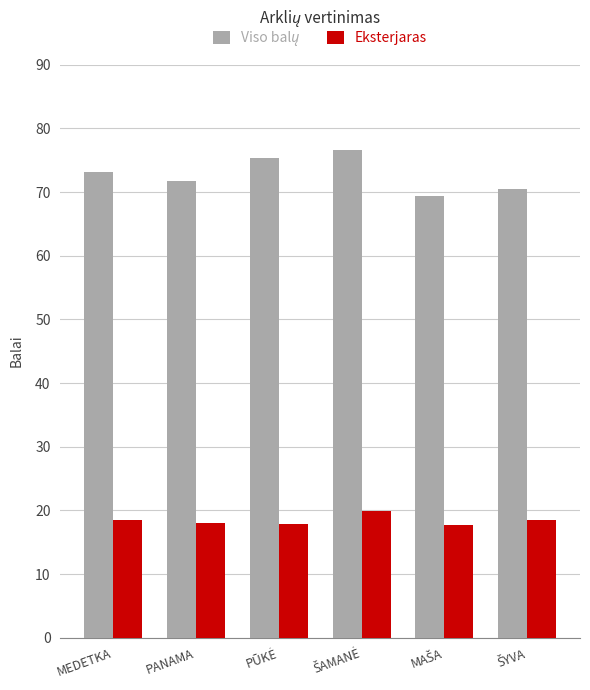

The value of Eksterjaras at PANAMA is 18.0. True or false?

True